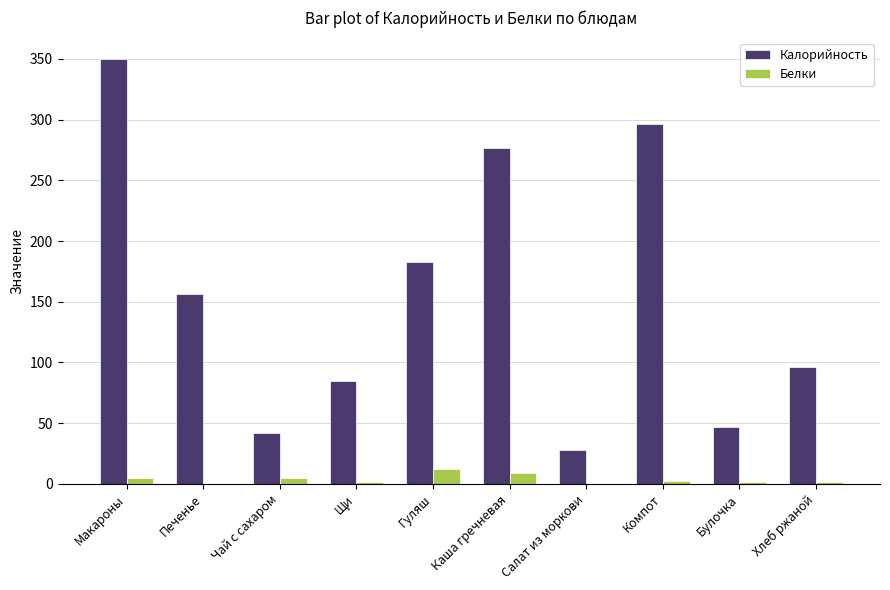

Which series changed the most between Каша гречневая and Салат из моркови?

Калорийность